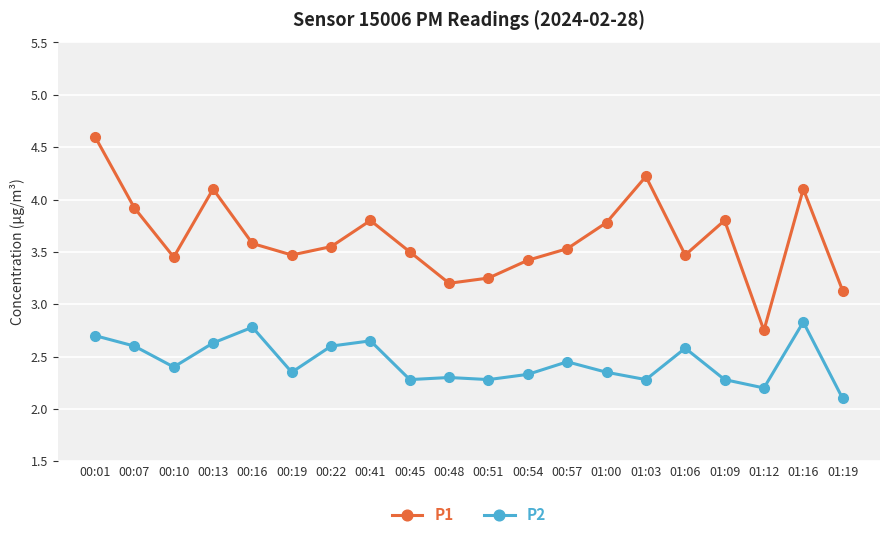

The P1 series shows 3.5 at 00:57. True or false?

True